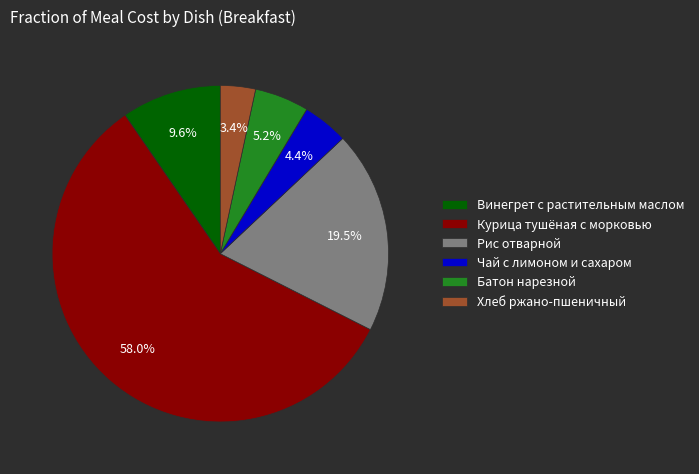

How many slices are in this pie chart?

6